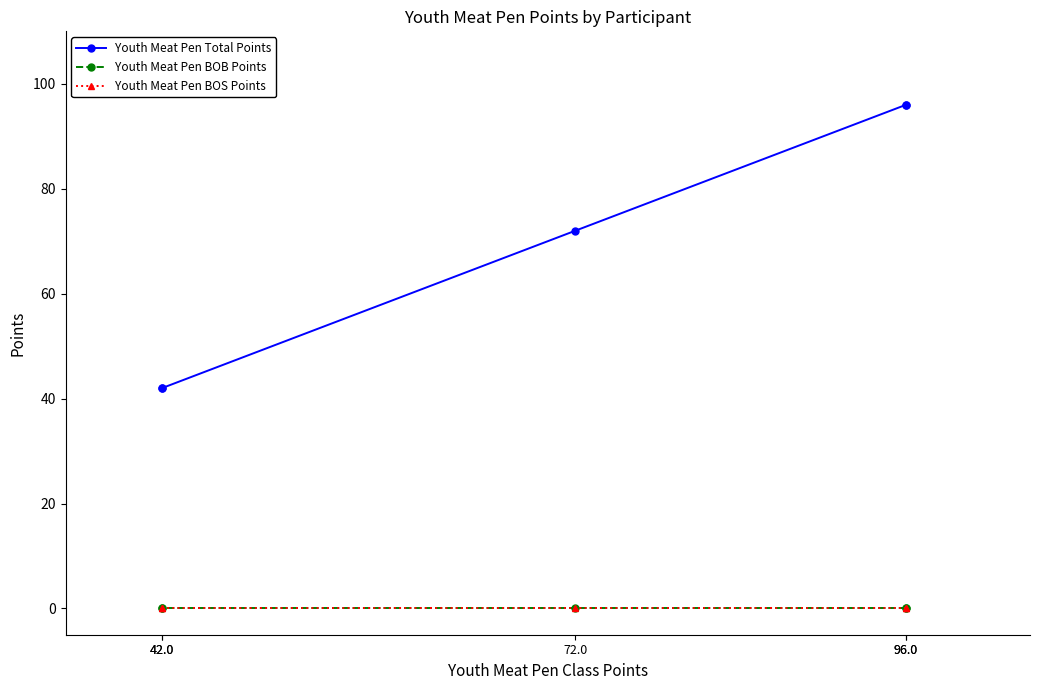

Count the number of data series in this chart.

3